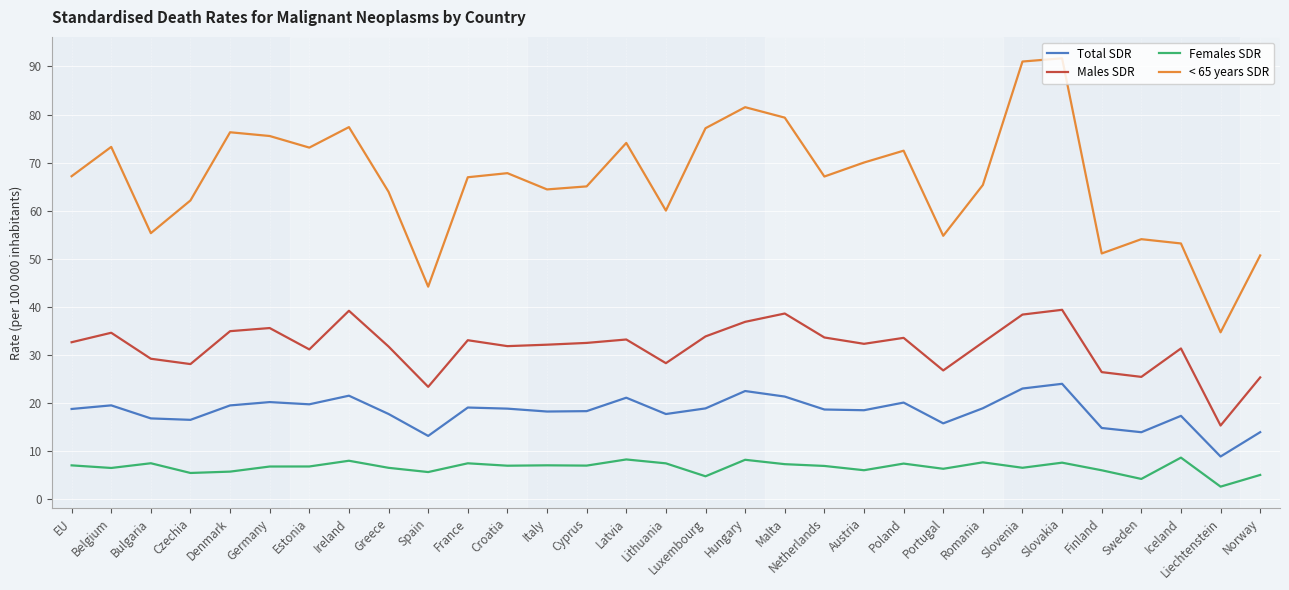

True or false: Total SDR and < 65 years SDR intersect in this chart.

False